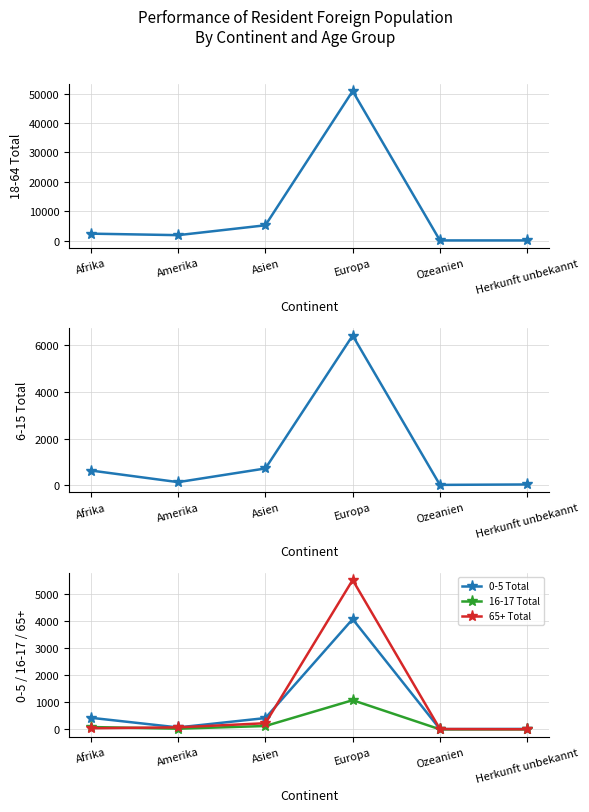

How many interior local valleys does the 0-5 Total series have?

2